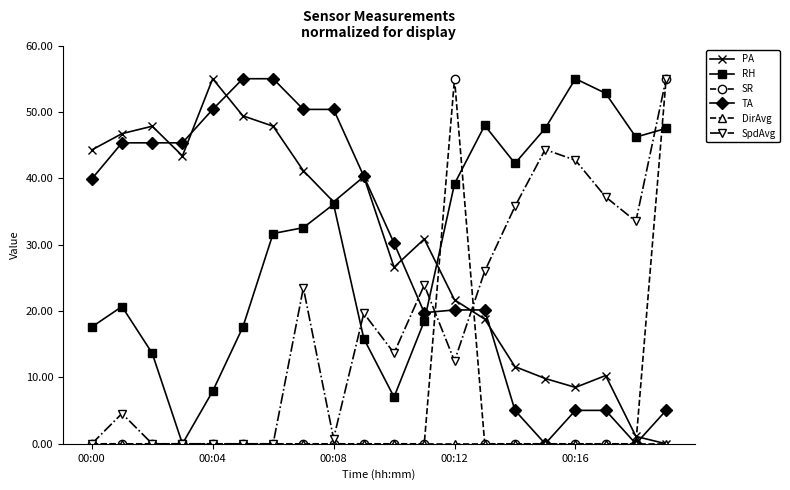

After their last crossing, which series has the higher values: SpdAvg or PA?

SpdAvg